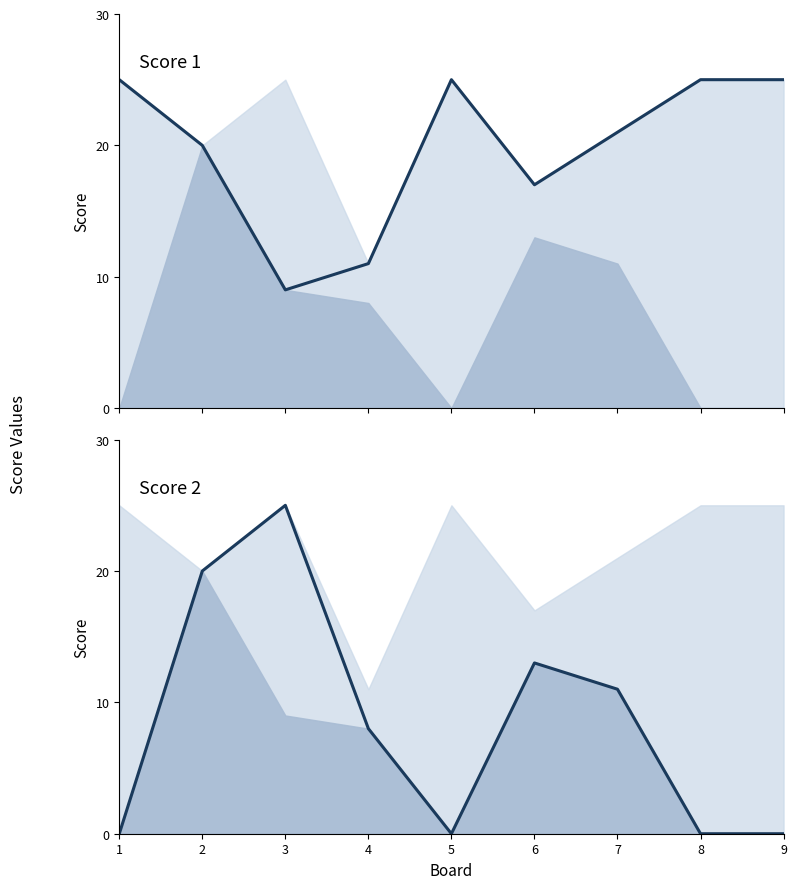

At 9, list the series in order from largest to smallest.

Score 1, Score 2